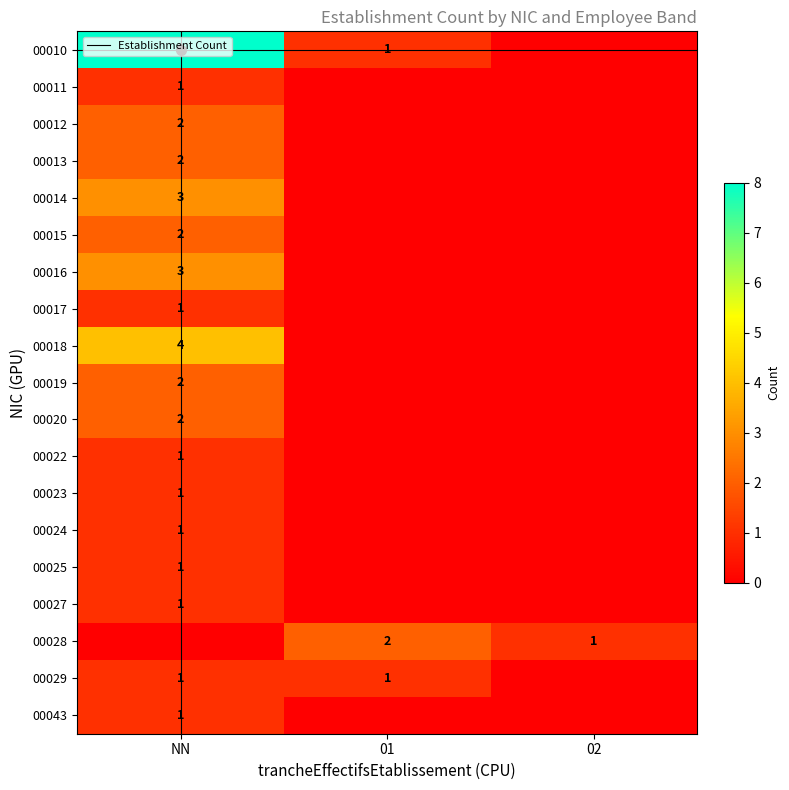

The 00029 series shows 1 at 01. True or false?

True